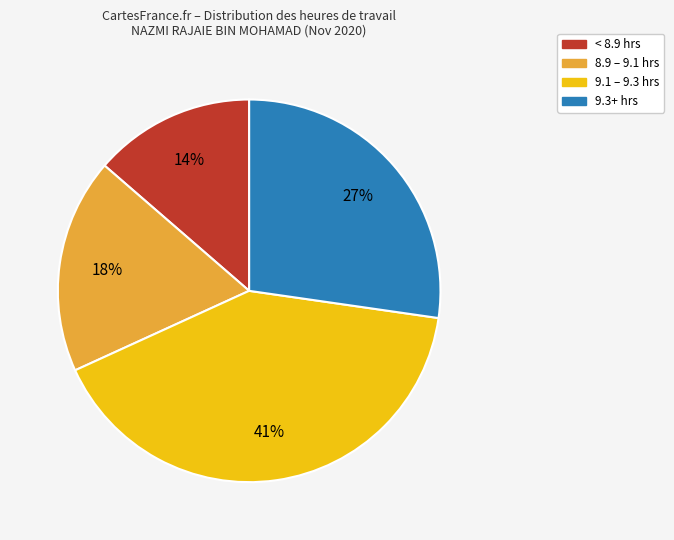

To the nearest percent, what is the difference between the largest and smallest slice percentages?

27%